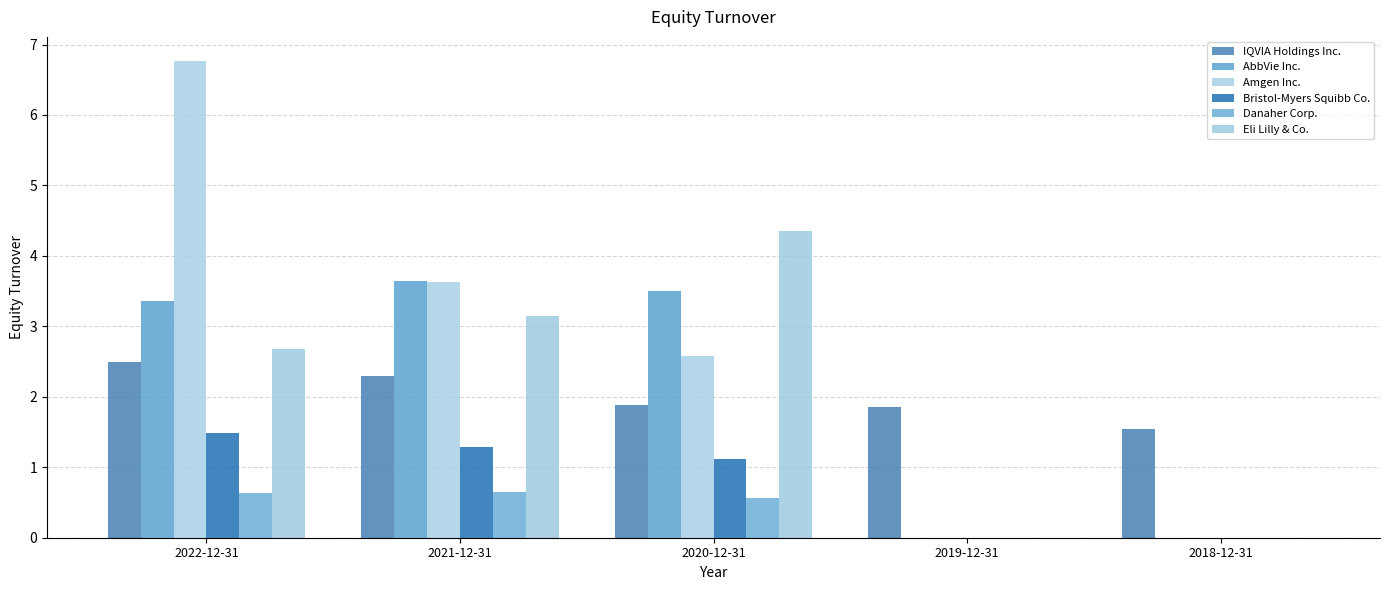

Is it true that AbbVie Inc. equals 3.6 at 2021-12-31?

True